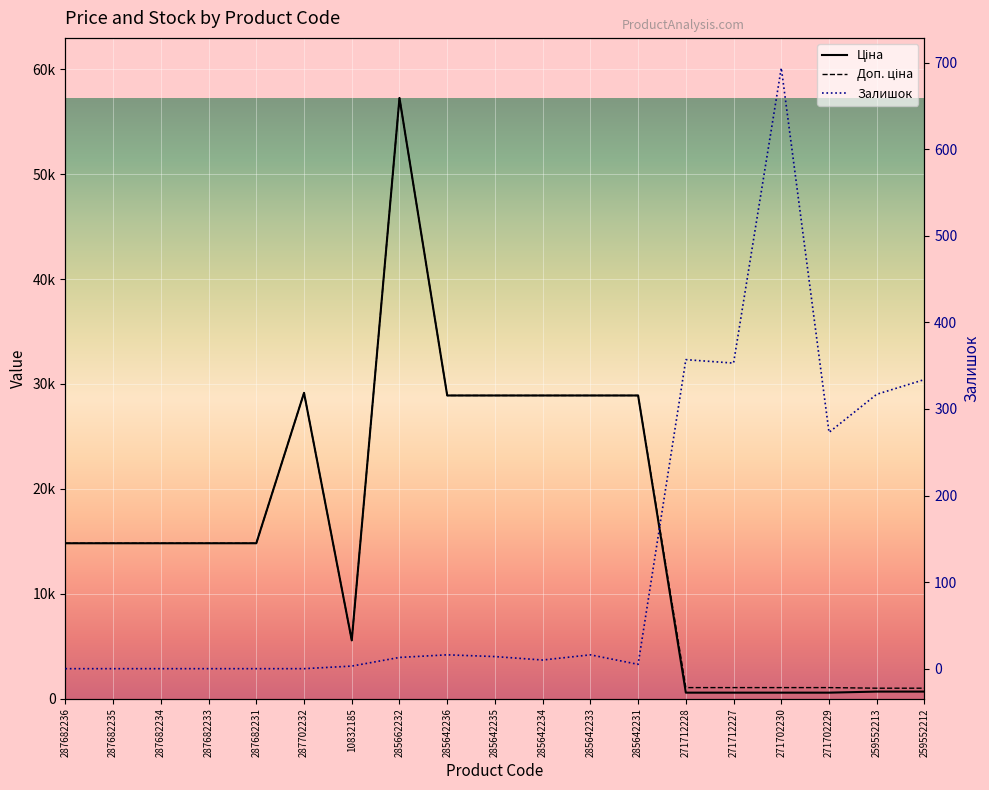

Rank the series by their maximum value, from highest to lowest.

Ціна, Доп. ціна, Залишок